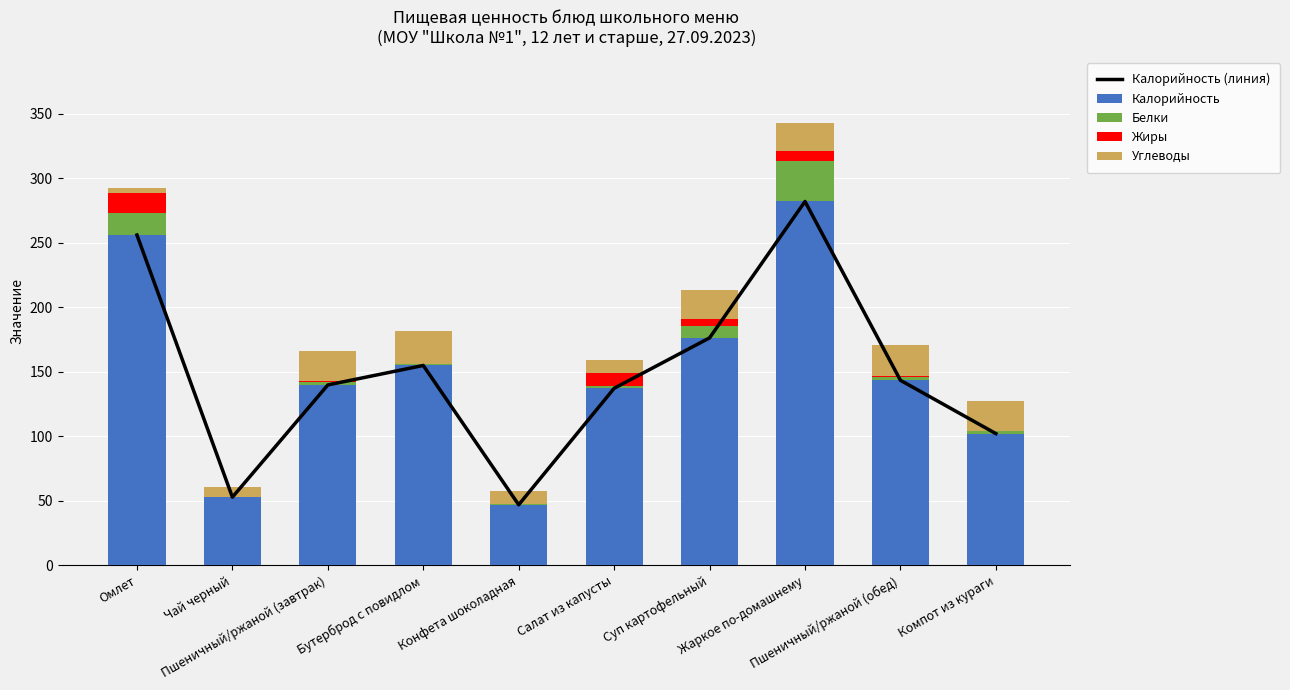

What is the sum of all Калорийность values?

1492.4